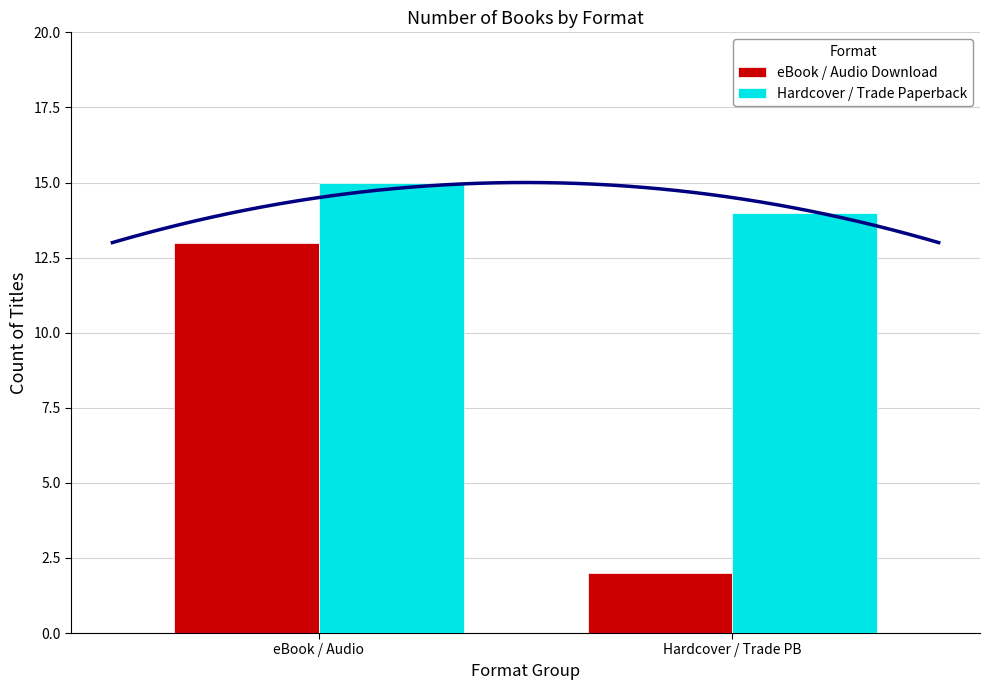

Which has a higher value, Hardcover / Trade PB or eBook / Audio?

eBook / Audio